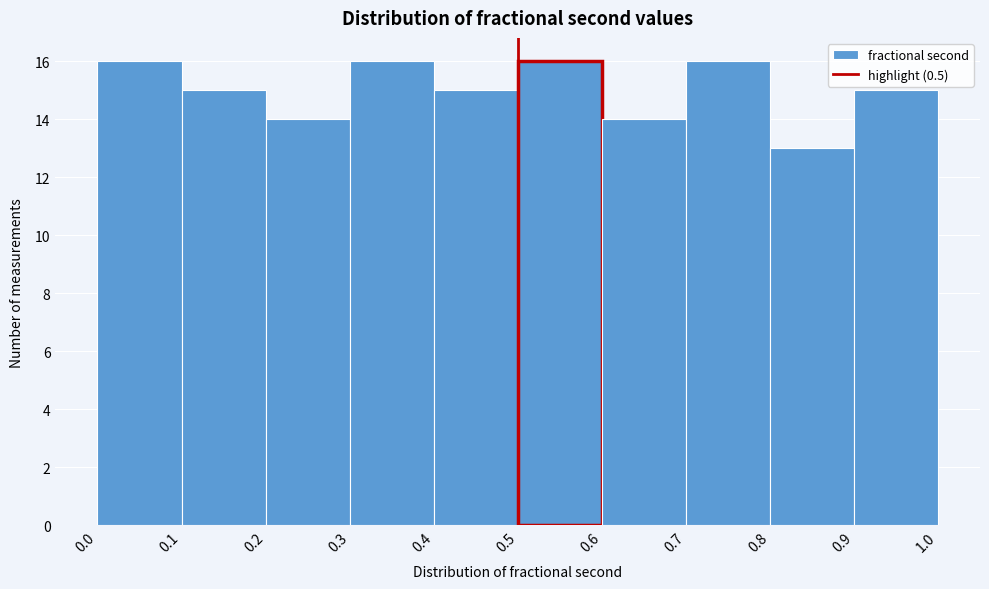

Reading left to right, transcribe this chart: for each bar, give the range it covers on the x-axis and its height. The values are not printed on the chart, so give them approximately, as read against the axis.

0.0 to 0.1: 16
0.1 to 0.2: 15
0.2 to 0.3: 14
0.3 to 0.4: 16
0.4 to 0.5: 15
0.5 to 0.6: 16
0.6 to 0.7: 14
0.7 to 0.8: 16
0.8 to 0.9: 13
0.9 to 1.0: 15